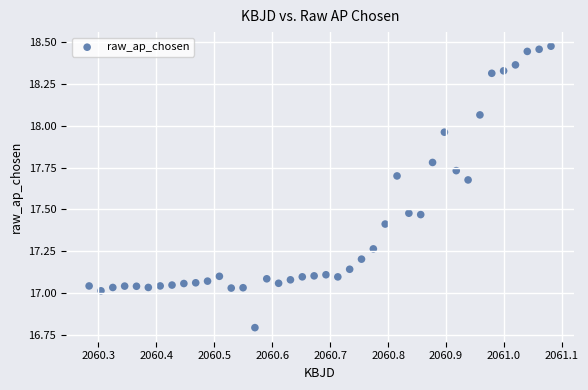

What is the range of Y values (max minus min)?

1.7